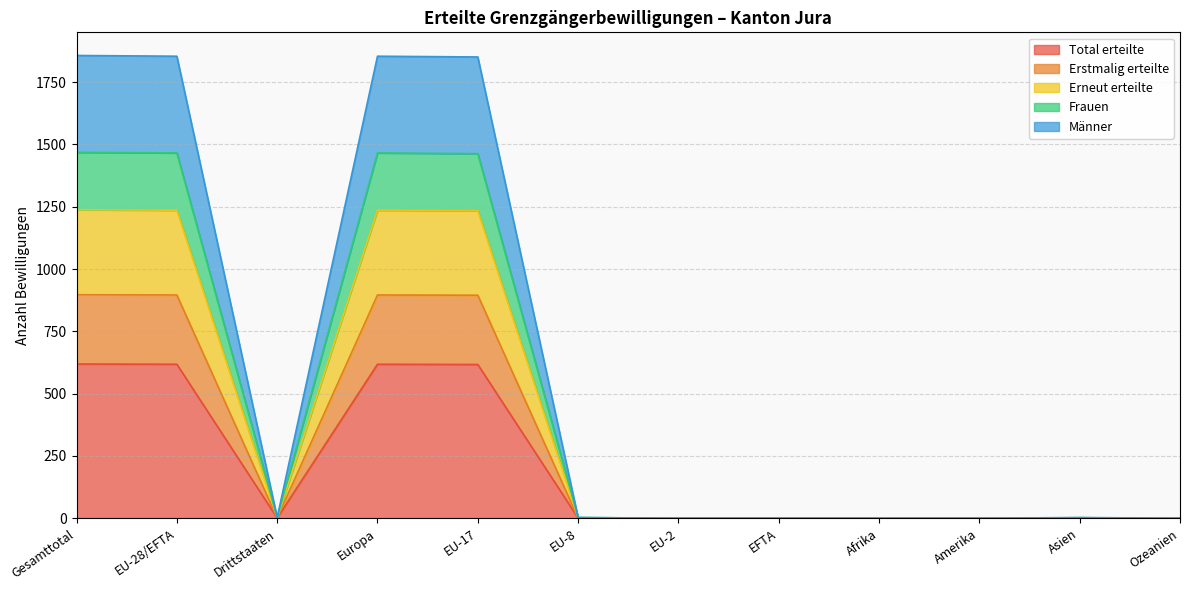

What is the label of the 7th point from the left?

EU-2